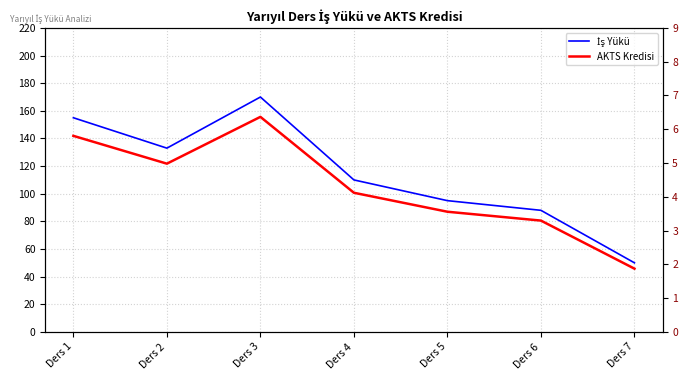

Which category has the highest value across all series?

Ders 3